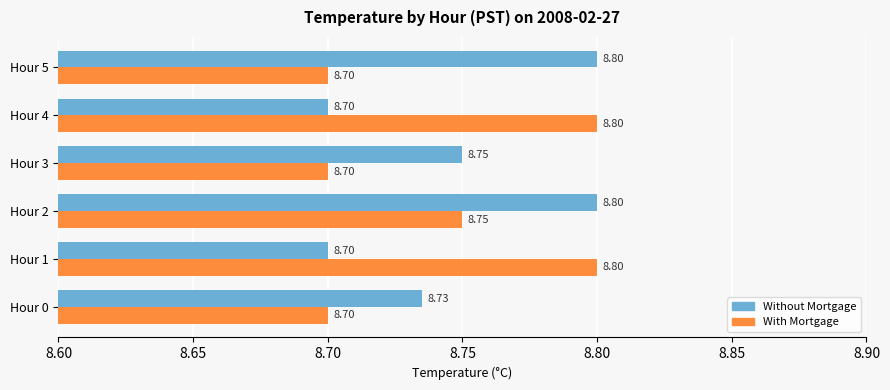

Which series changed the most between Hour 0 and Hour 5?

Without Mortgage